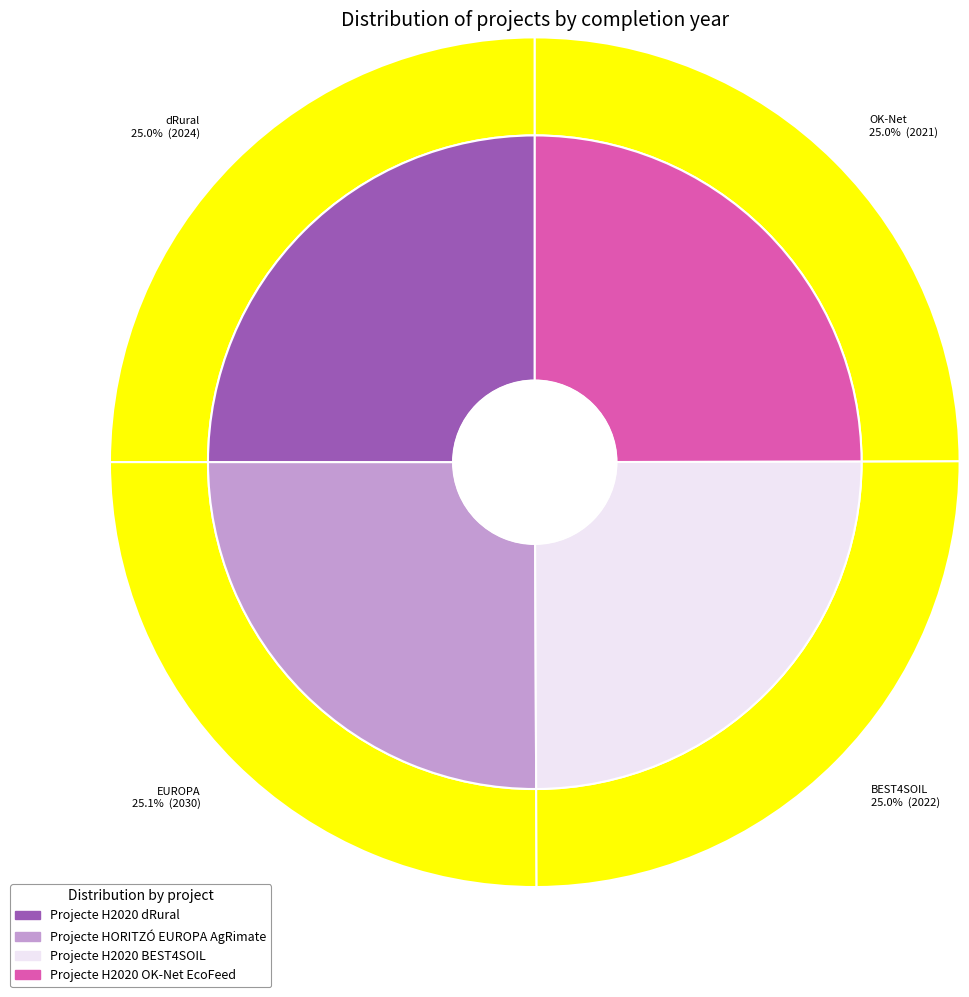

Which has a higher value, Projecte H2020 dRural or Projecte H2020 OK-Net EcoFeed?

Projecte H2020 dRural